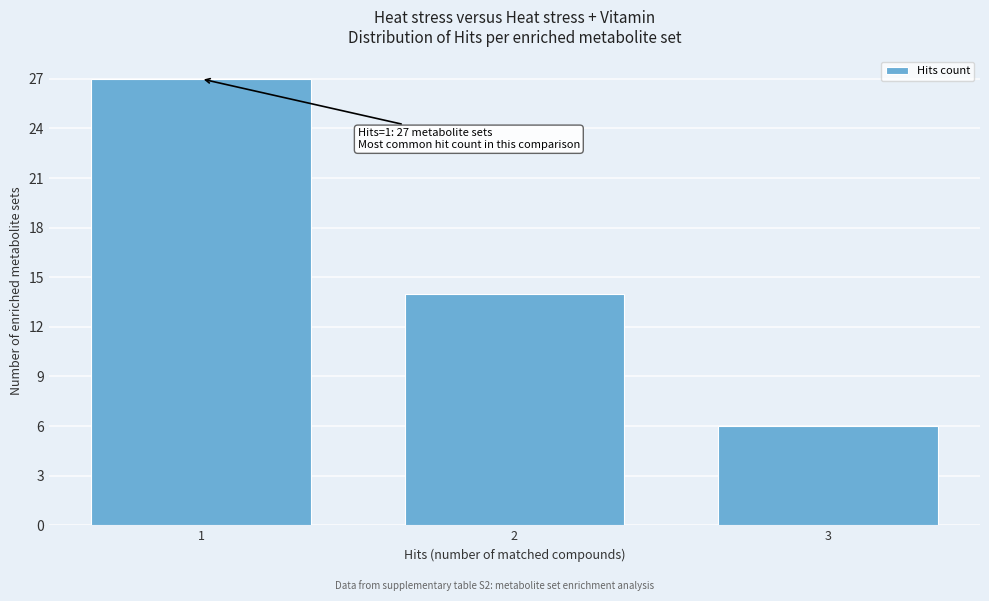

Reading left to right, what are all the values shown in this chart?

27	14	6